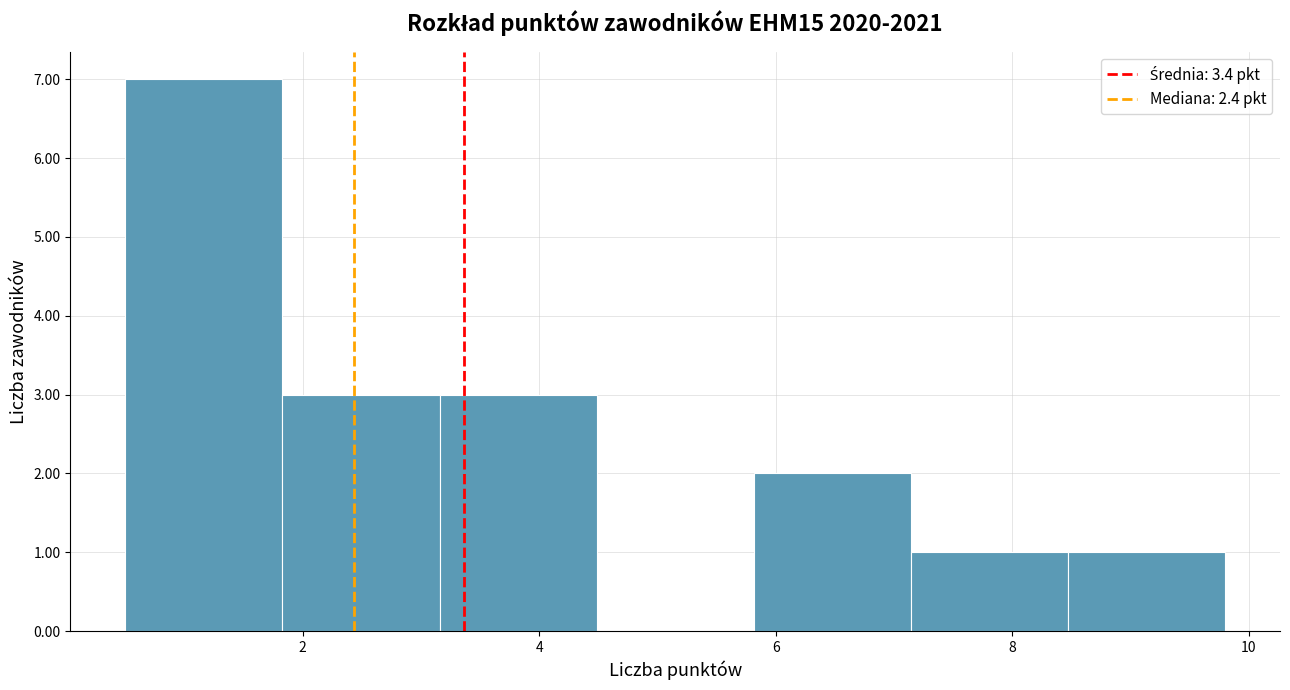

How tall is the bar that spans 1.8 to 3.2 on the x-axis? Neither the bar edges nor the heights are printed on the chart, so give them approximately, as read against the axes.

3